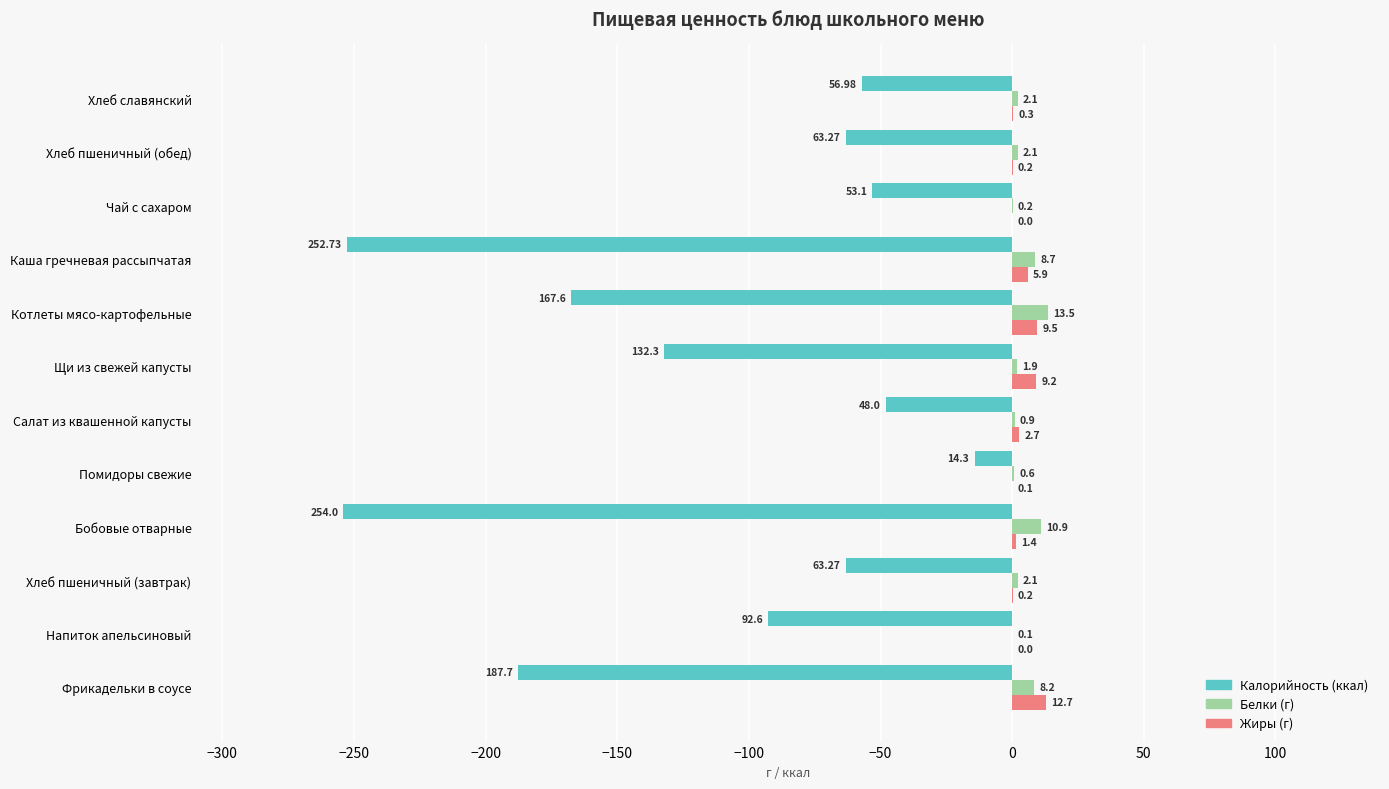

How many series are shown in this chart?

3